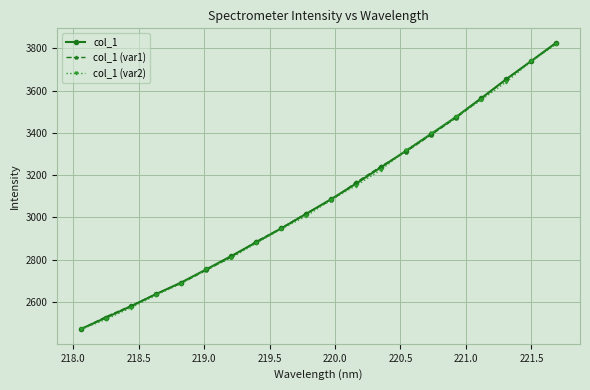

What is the minimum value for col_1 (var1)?

2471.3